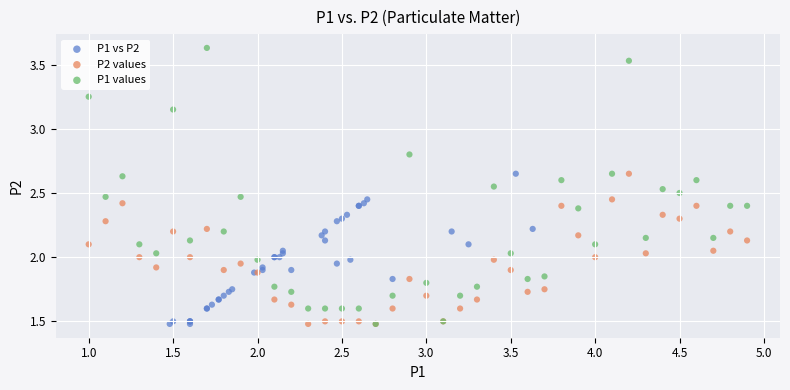

Which series reaches the maximum Y coordinate?

P1 values